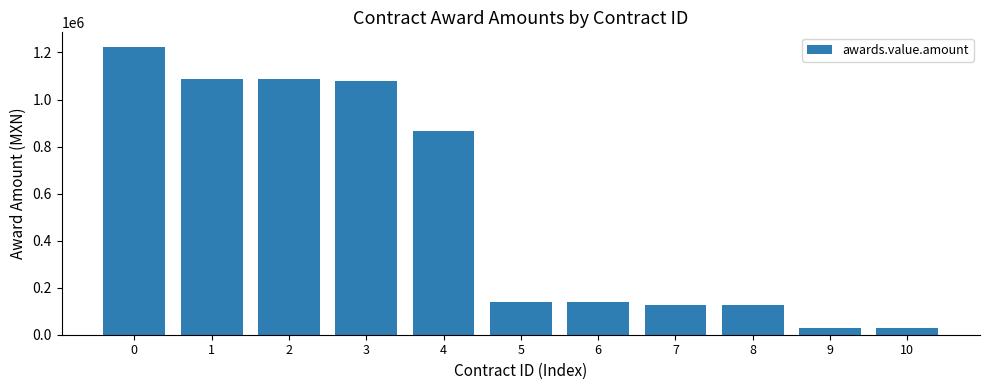

True or false: the data shows 293821.7 at 0.

False